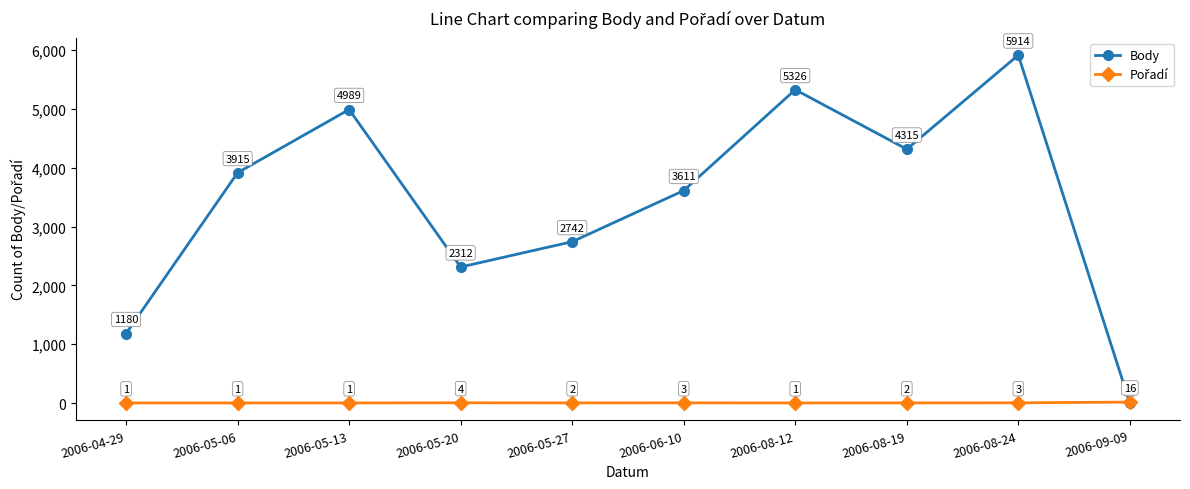

What is the difference between the Body values at 2006-04-29 and 2006-05-20?

1132